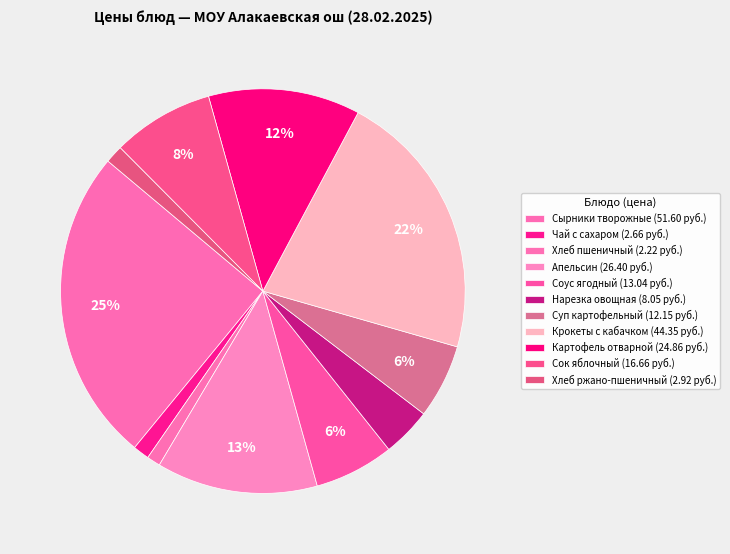

What is the smallest slice in the pie chart?

Хлеб пшеничный